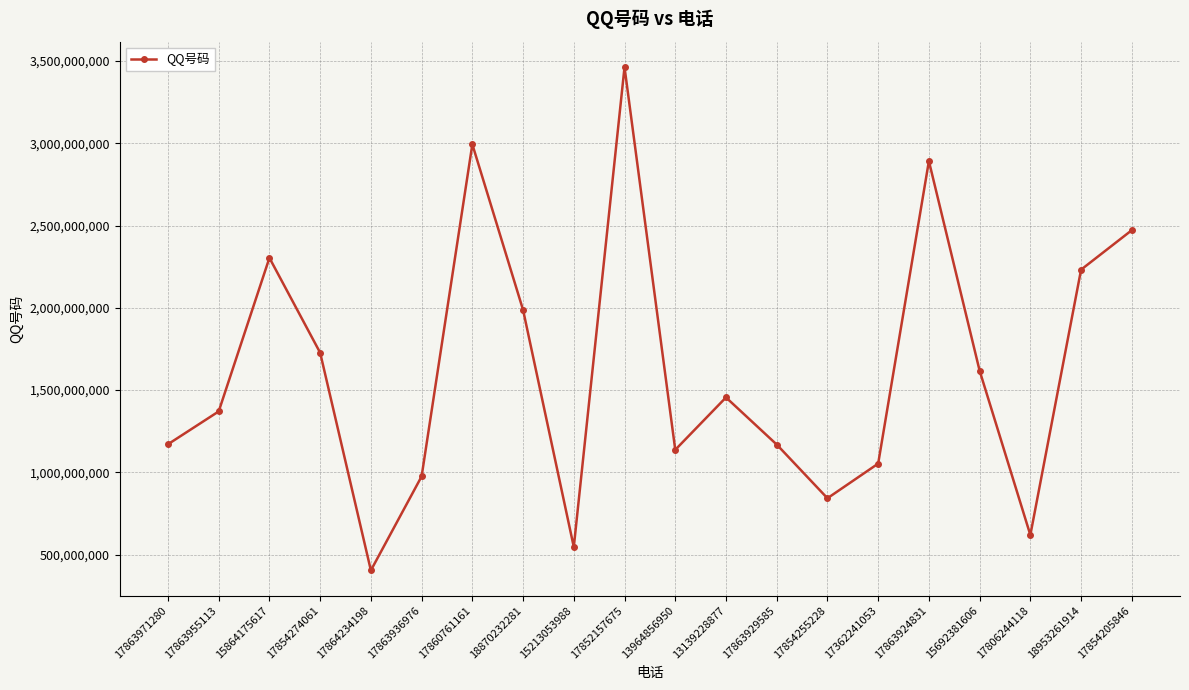

What is the average value?

1621769797